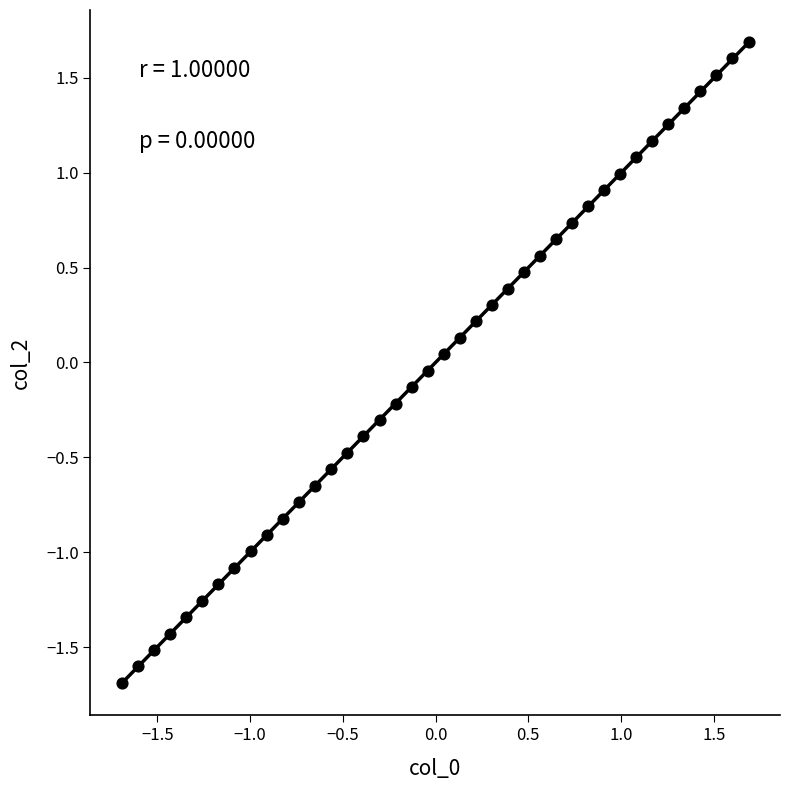

What is the range of X values (max minus min)?

3.4